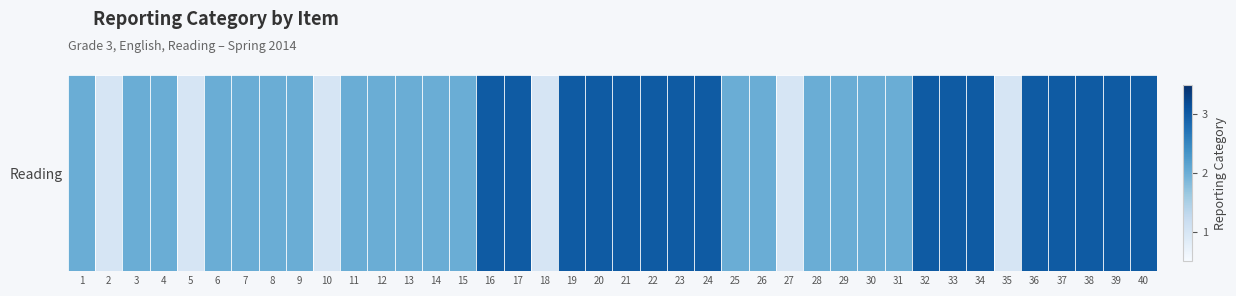

What is the difference between the values at 40 and 12?

1